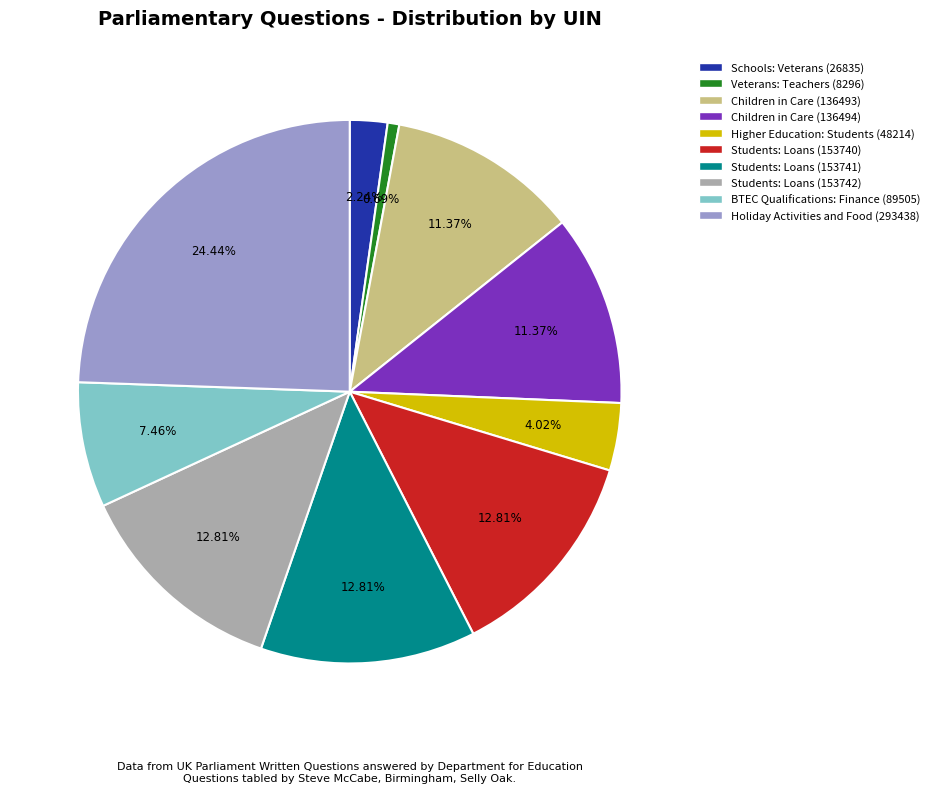

Do Veterans: Teachers (8296) and Children in Care (136493) together represent more than half of the pie?

No